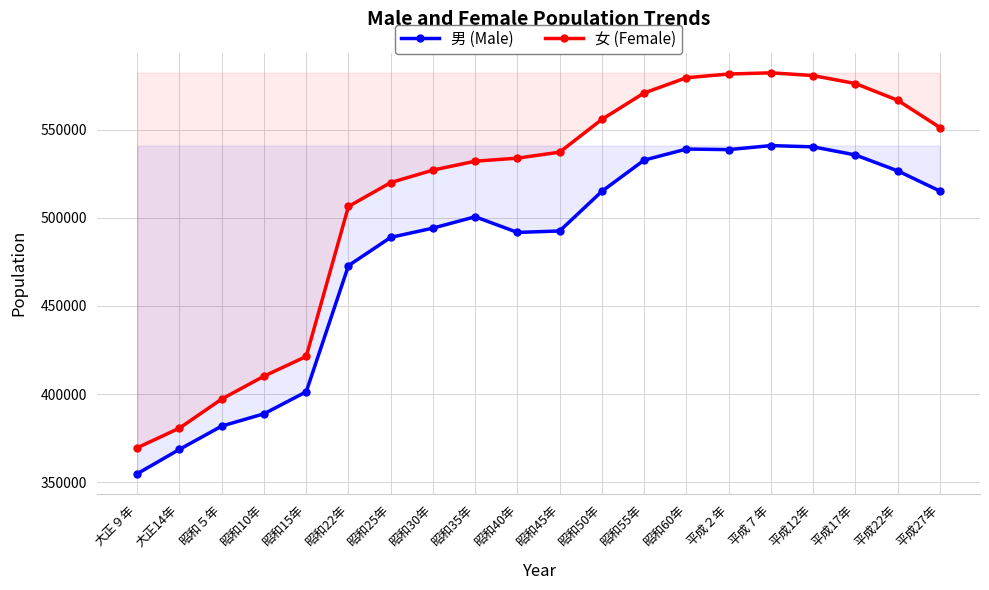

Which series has the widest spread of values?

女 (Female)